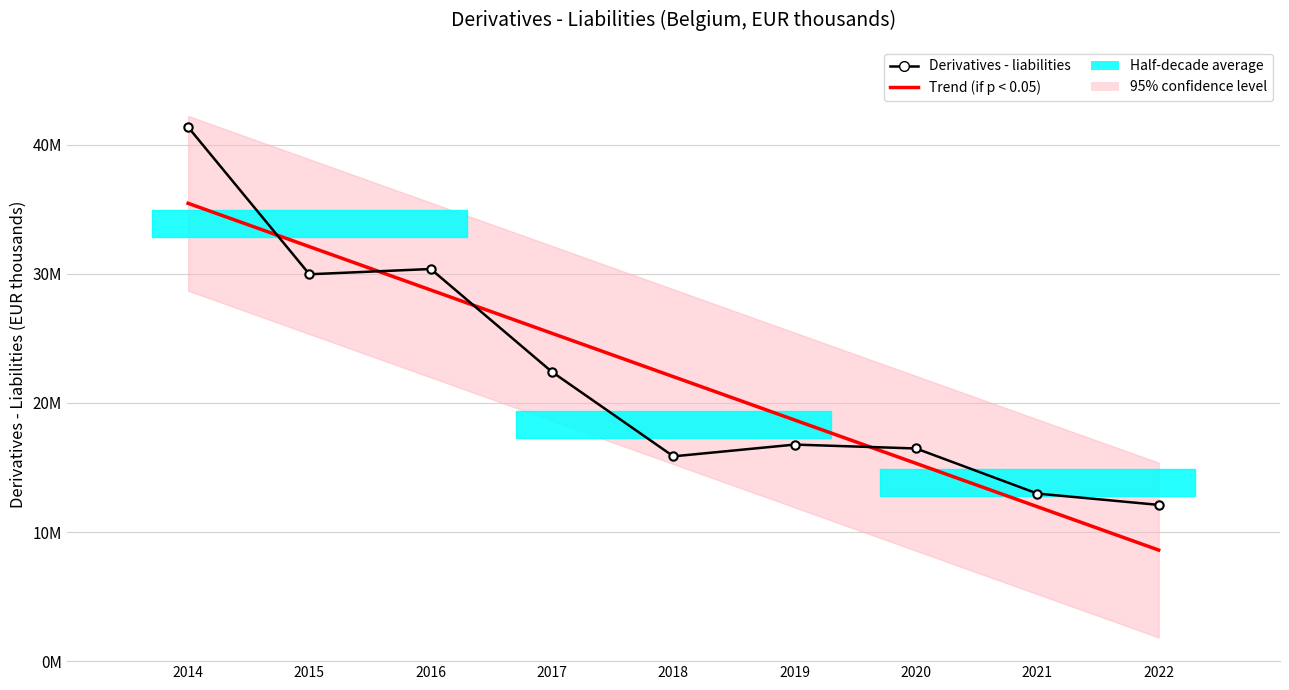

How many interior local valleys (lower than both neighbors) does the data have?

2